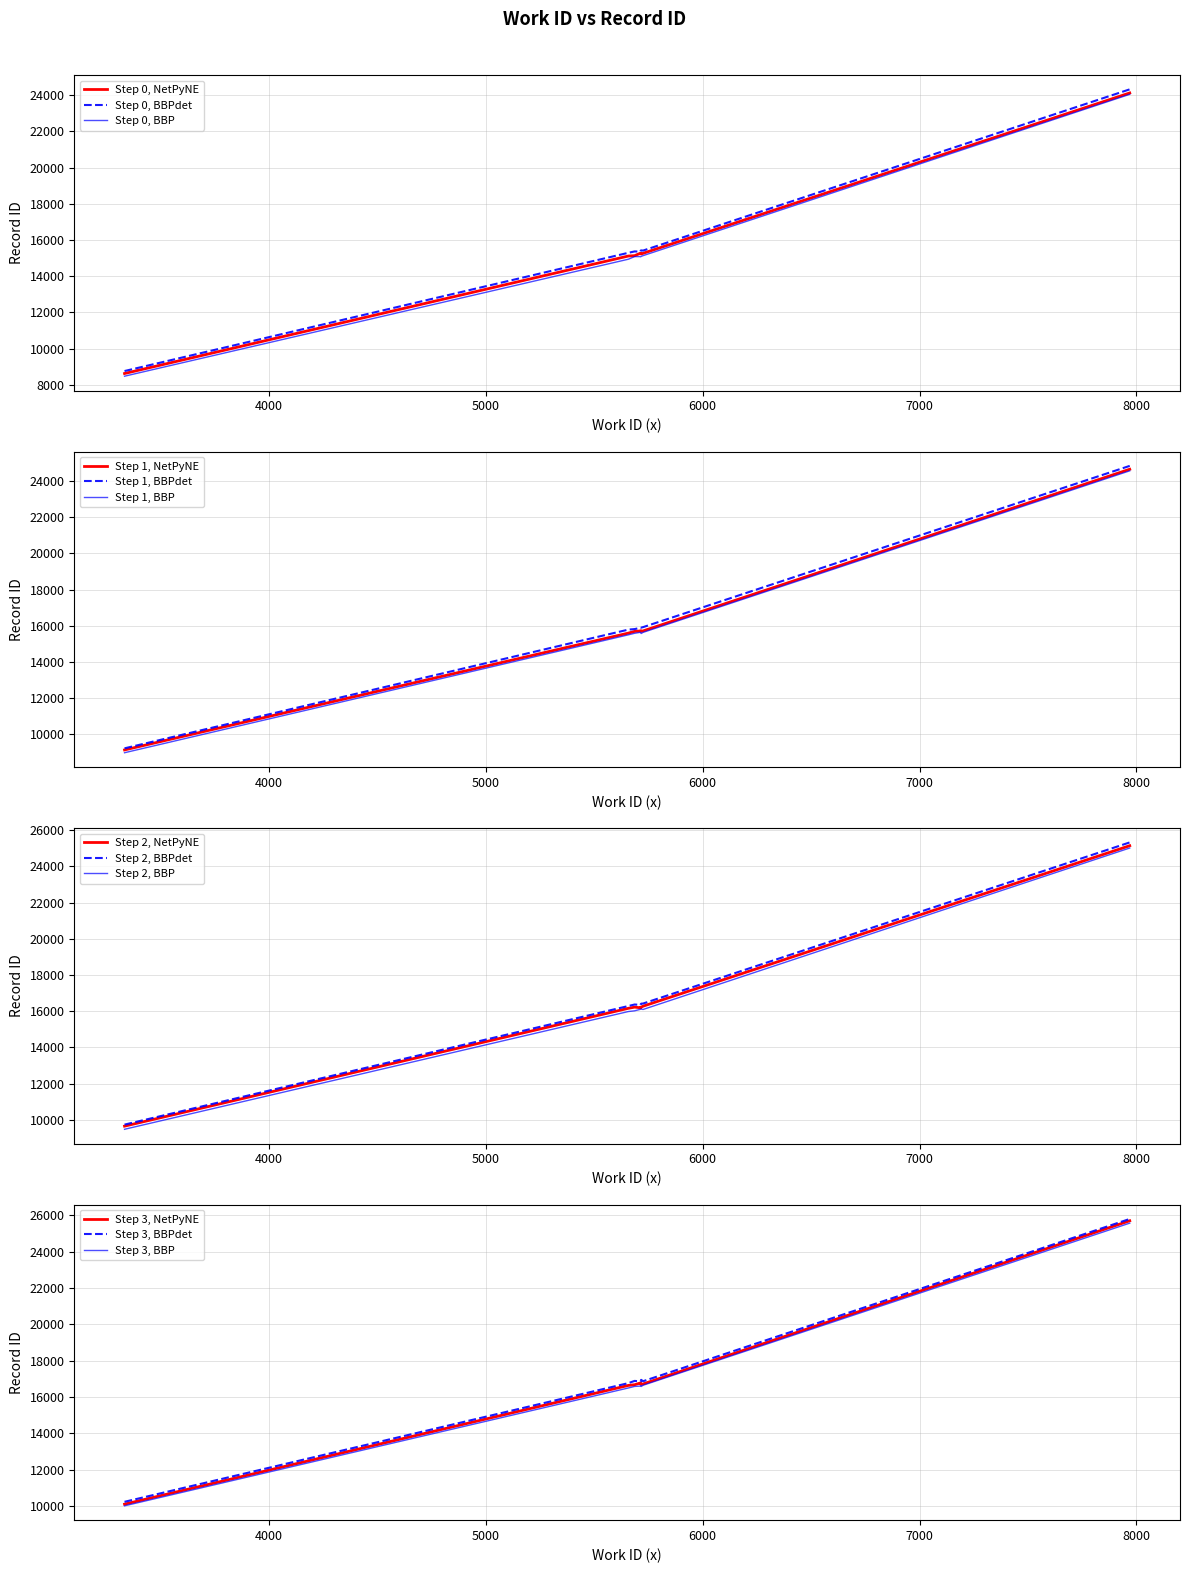

Between 5726 and 3336, which is larger?

5726